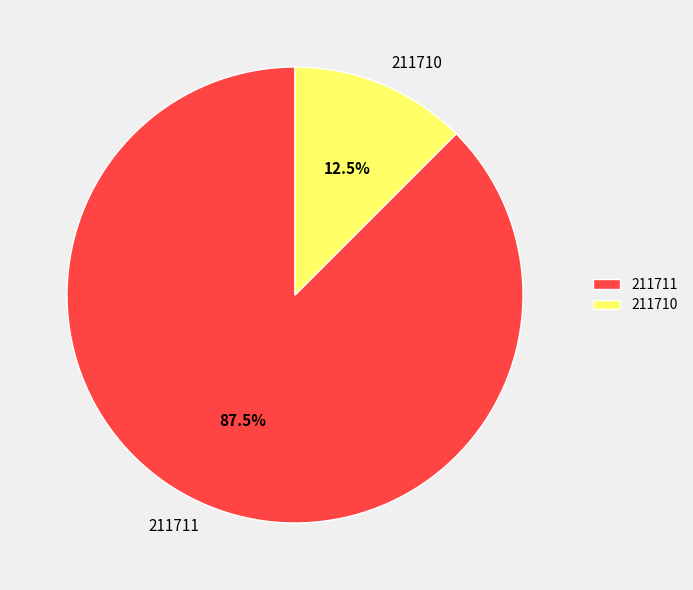

To the nearest percent, what is the difference between the largest and smallest slice percentages?

75%